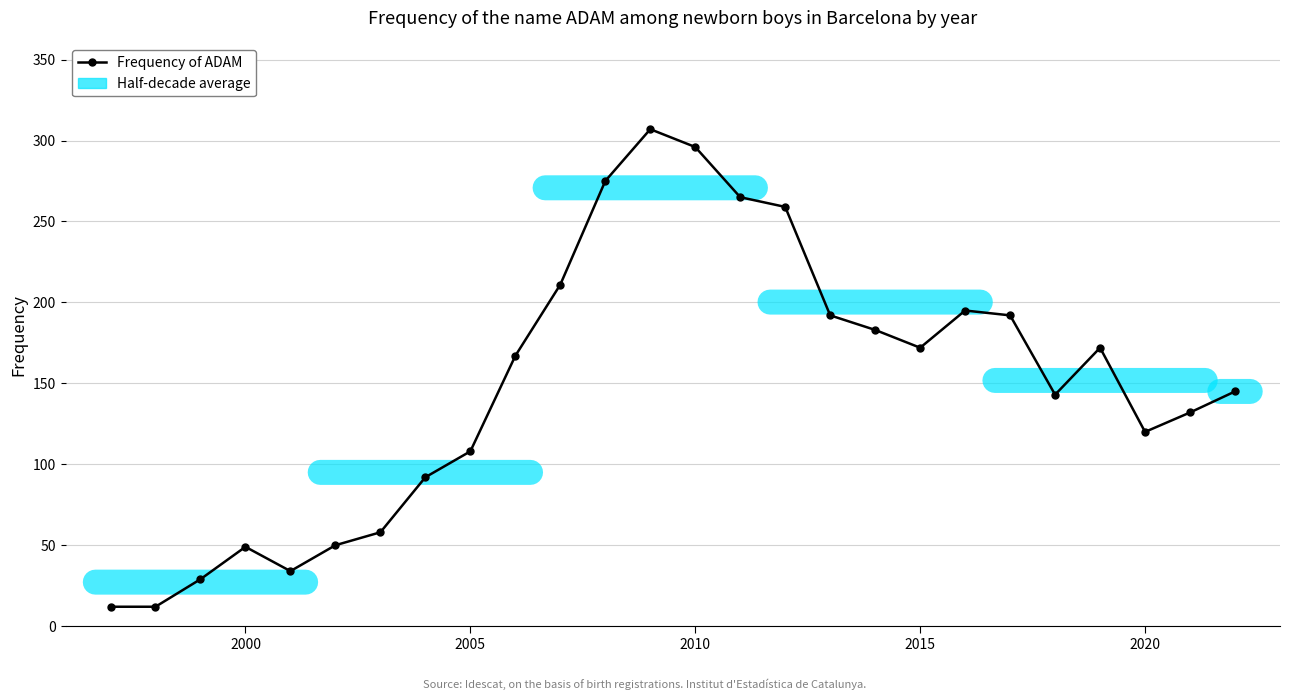

What is the minimum value shown in the chart?

12